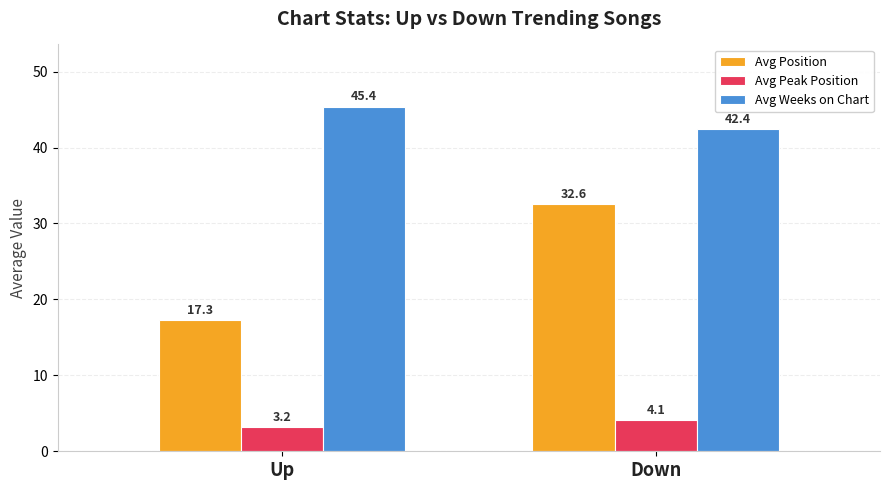

Is the value of Avg Position at Down greater than the value of Avg Peak Position at Up?

Yes